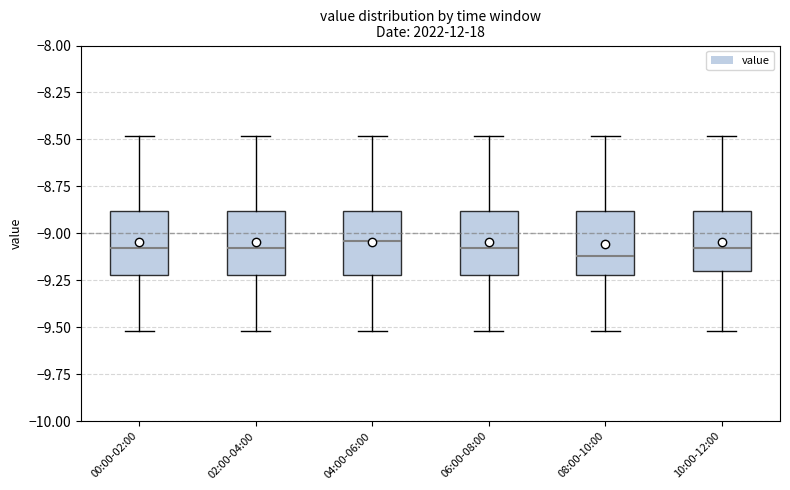

Where is the upper edge of the box for 10:00-12:00 on the y-axis? The values are not printed on the chart, so give them approximately, as read against the axis.

-8.90